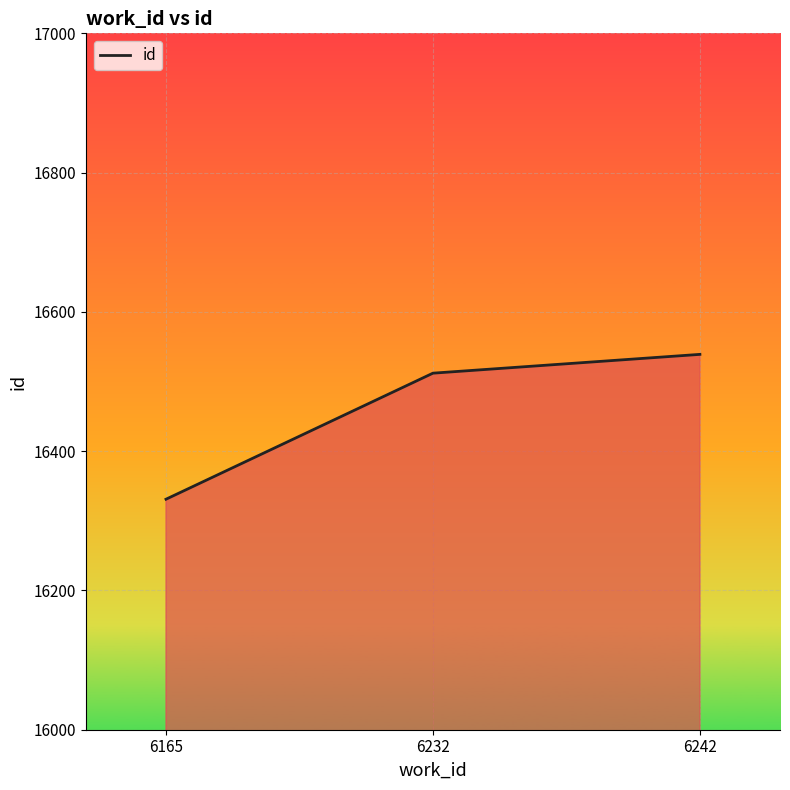

What is the change in value from 6232 to 6242?

+27